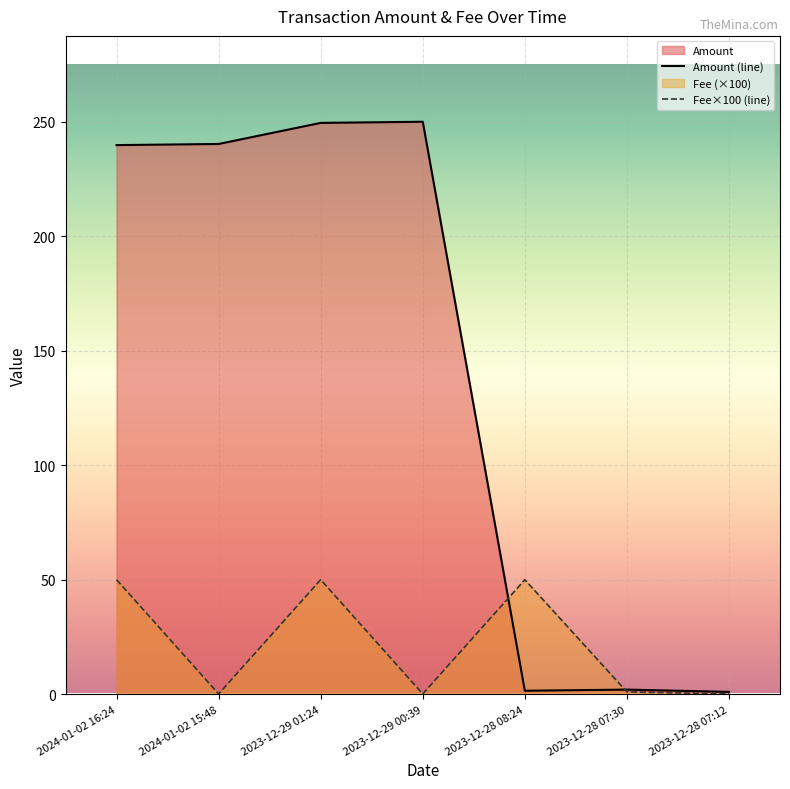

What is the greatest value displayed?

250.0